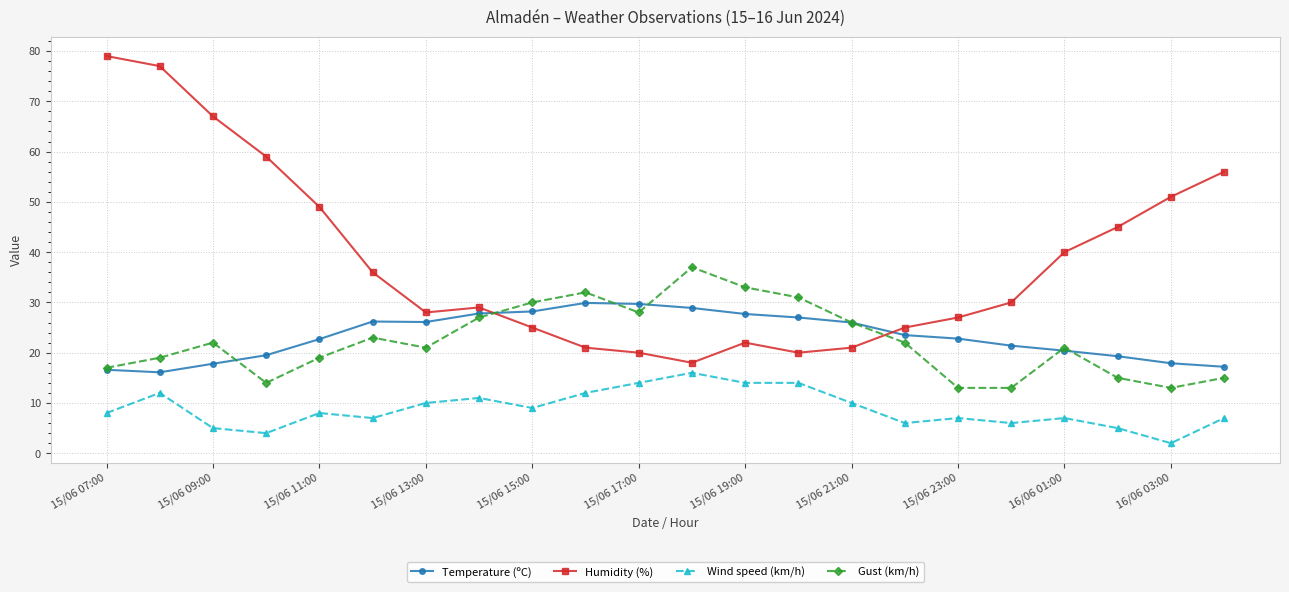

List the series in order of their peak value, lowest first.

Wind speed (km/h), Temperature (ºC), Gust (km/h), Humidity (%)